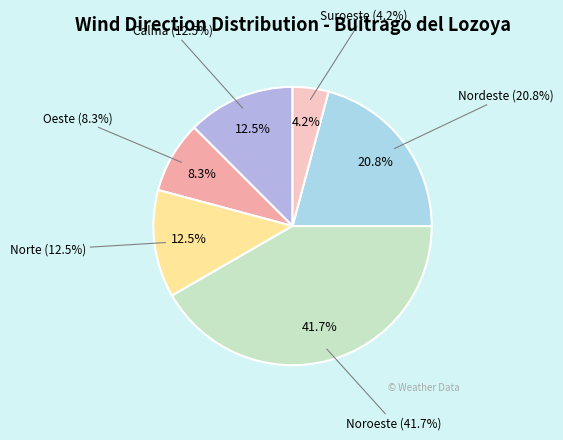

Count the number of slices in the pie.

6